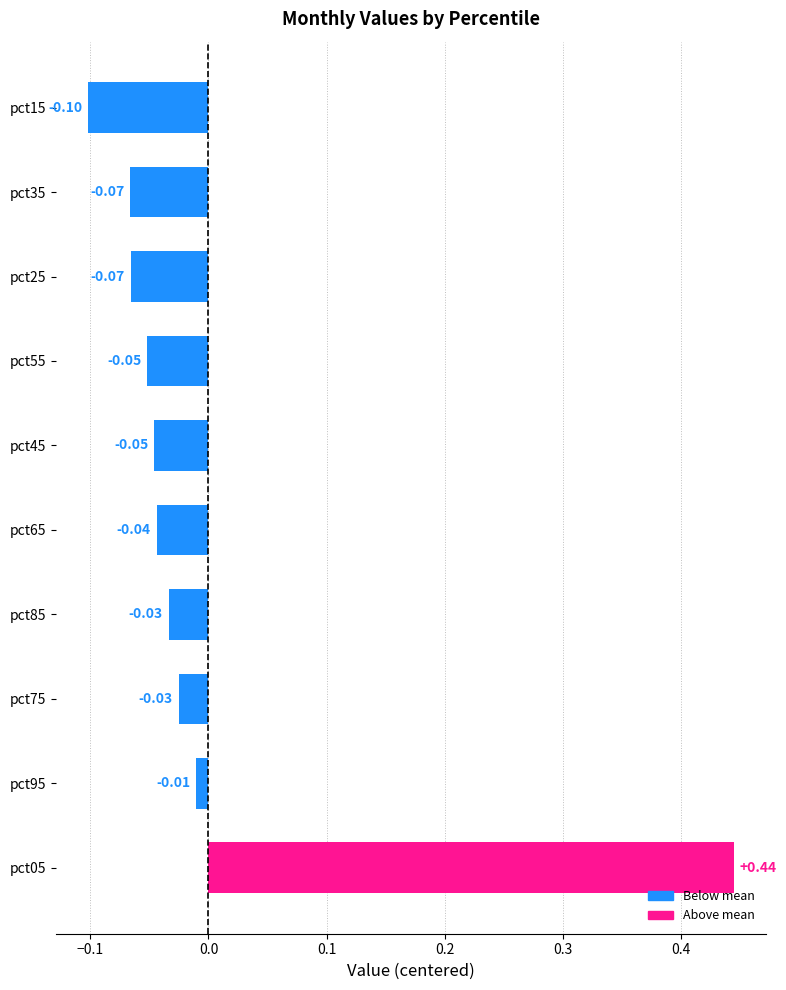

Between pct65 and pct05, which is larger?

pct05